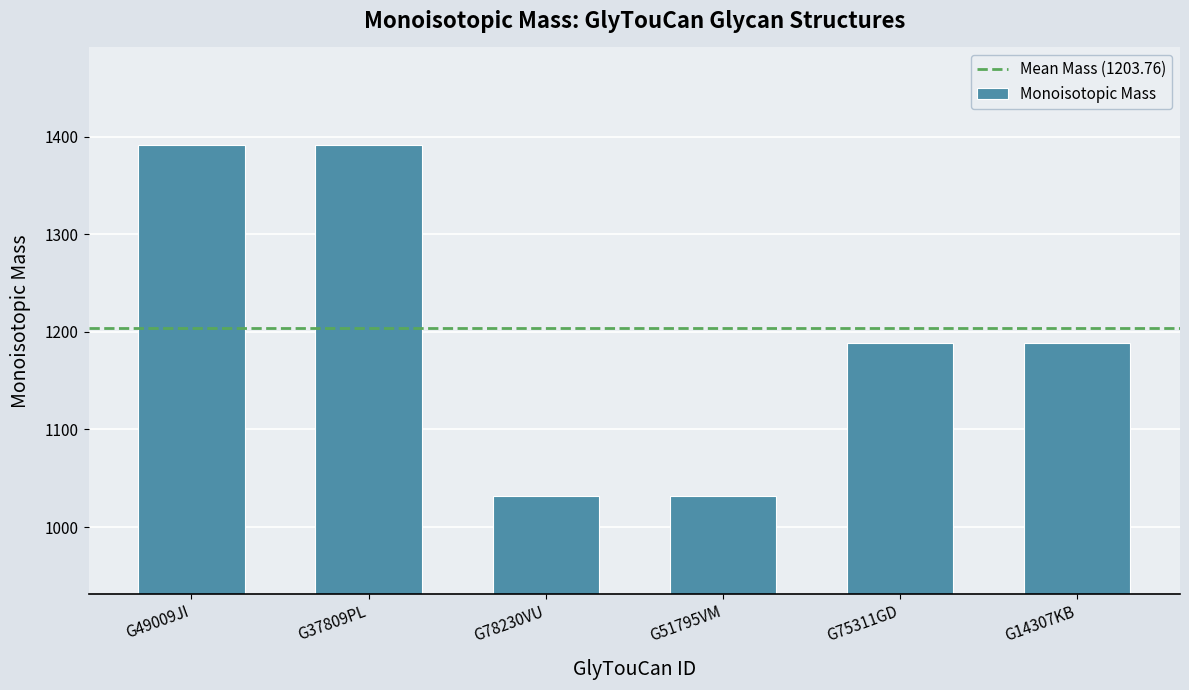

What is the average value?

1203.8